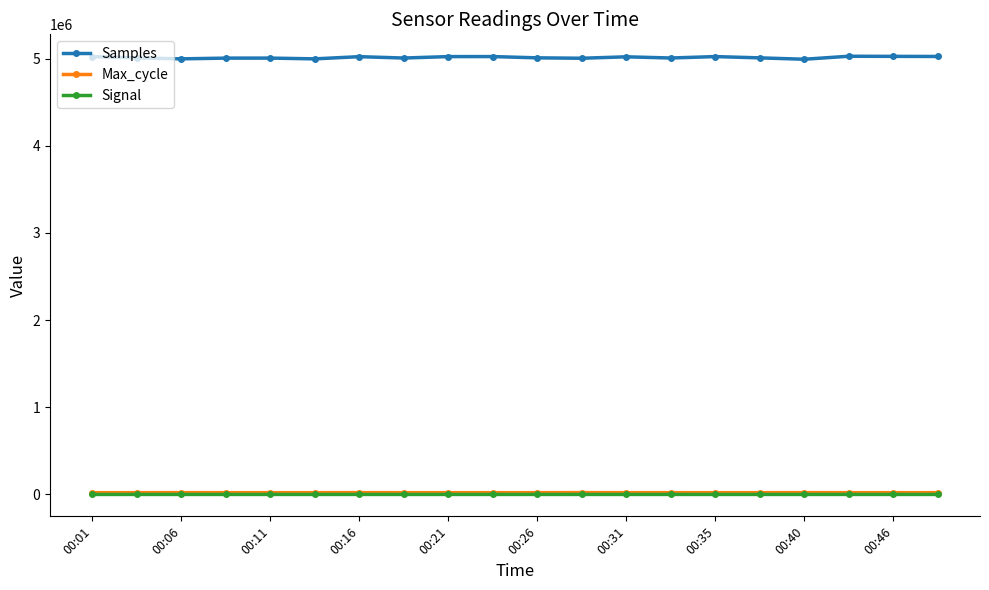

True or false: Samples has more than 1 interior local peaks.

True